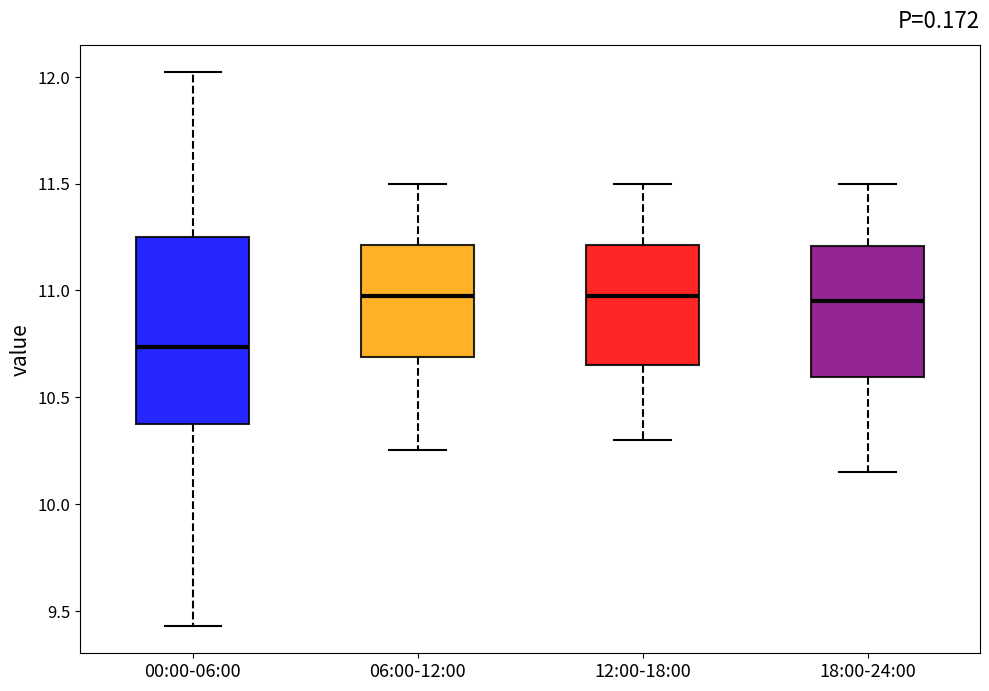

Where does the upper whisker of the box for 12:00-18:00 end on the y-axis? The values are not printed on the chart, so give them approximately, as read against the axis.

11.50